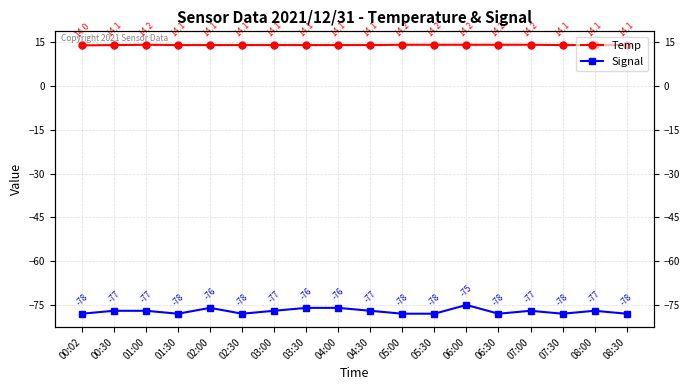

True or false: Temp has more than 2 interior local peaks.

False